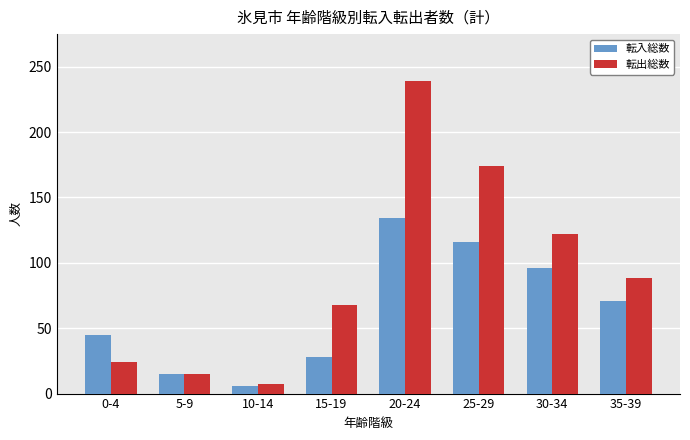

Where is 転入総数 nearest to the value 70?

35-39